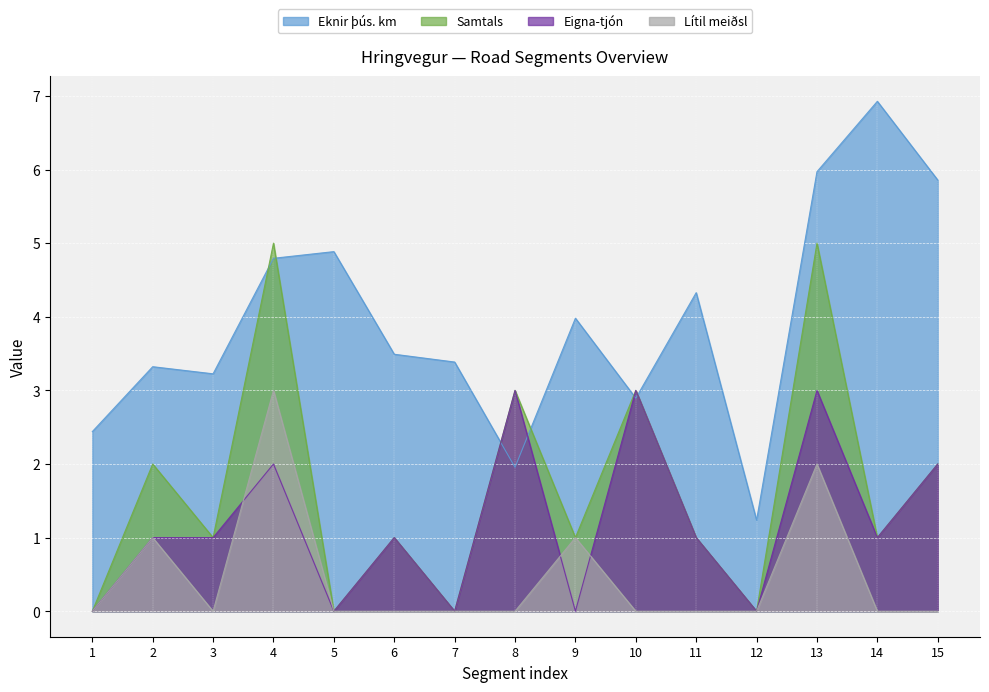

What is the sum of the Eknir þús. km values at 8 and 14?

8.9